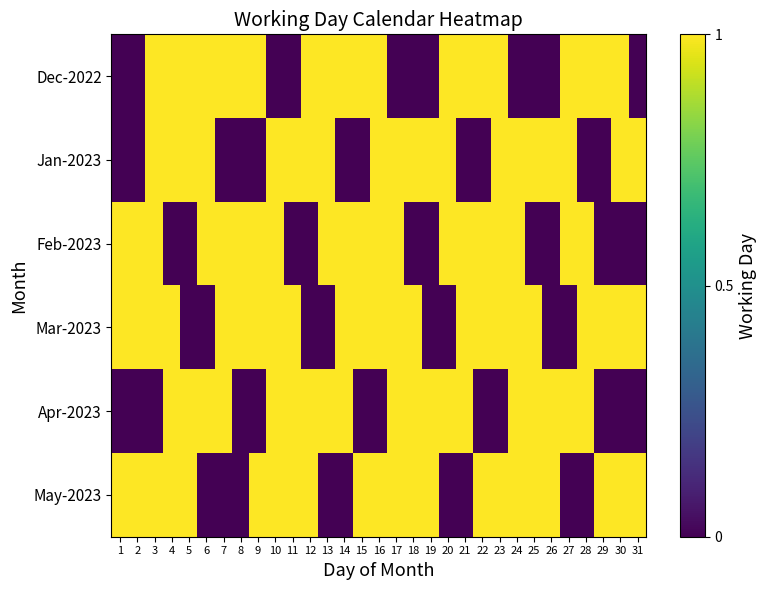

At which category does the chart reach its peak across all series?

3